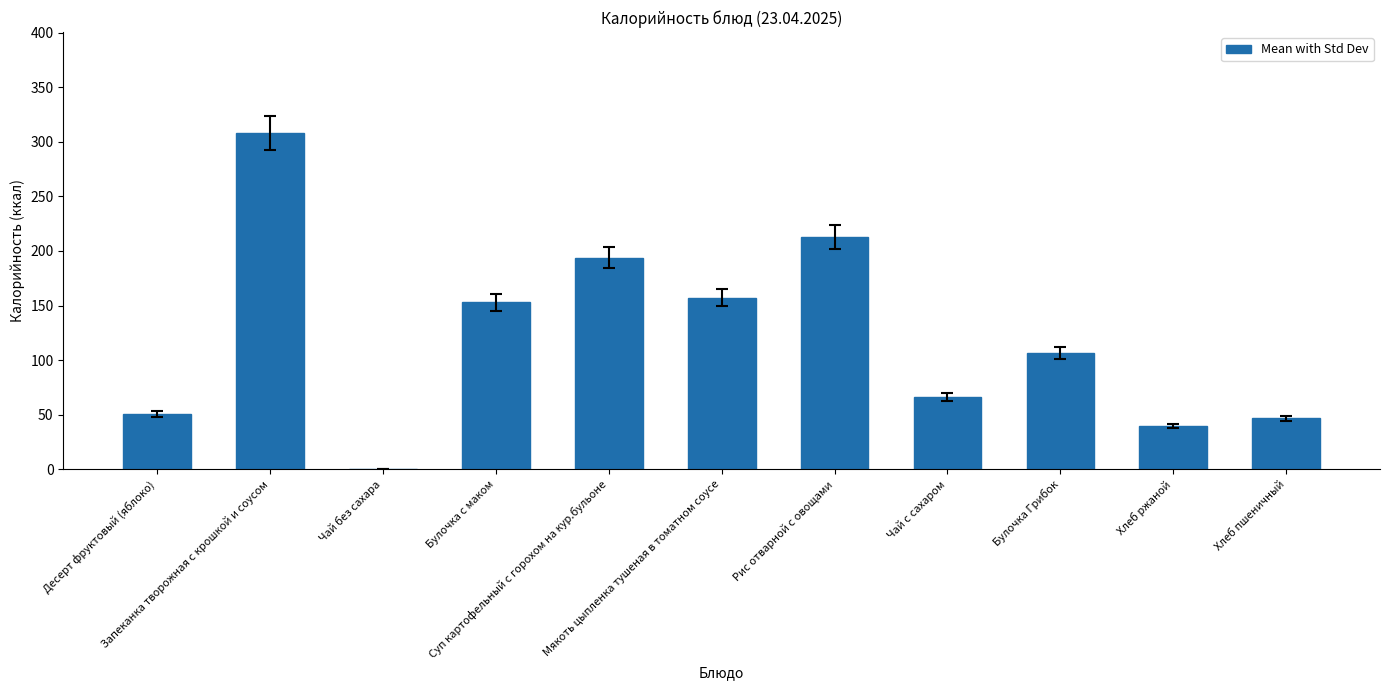

The chart shows a value of 308.2 at Запеканка творожная с крошкой и соусом. True or false?

True